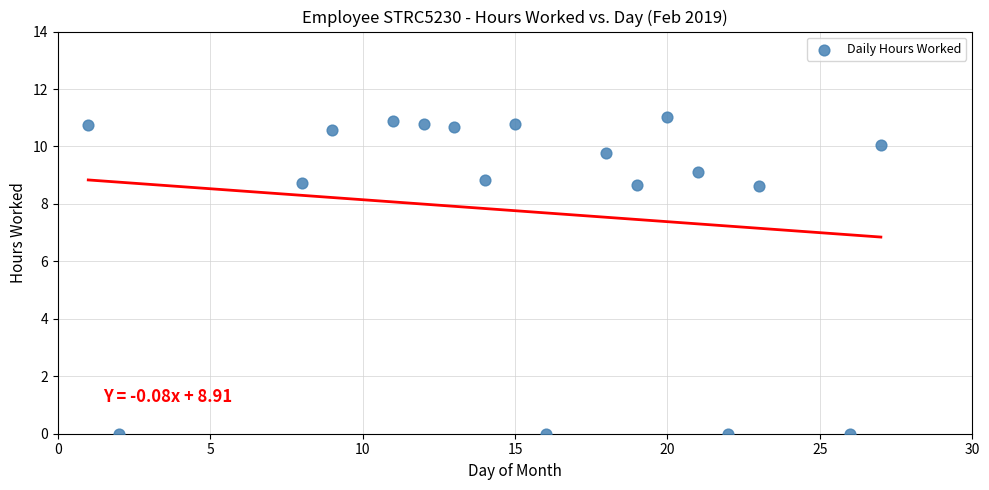

What is the range of X values (max minus min)?

26.0